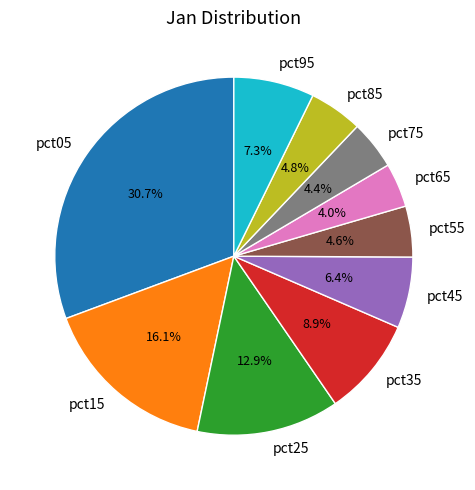

Is it true that pct15 is 8% of the pie?

False